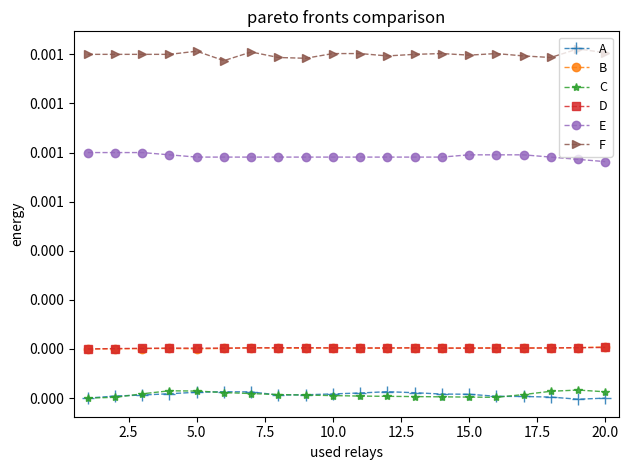

At how many categories does at least one series exceed 0?

20